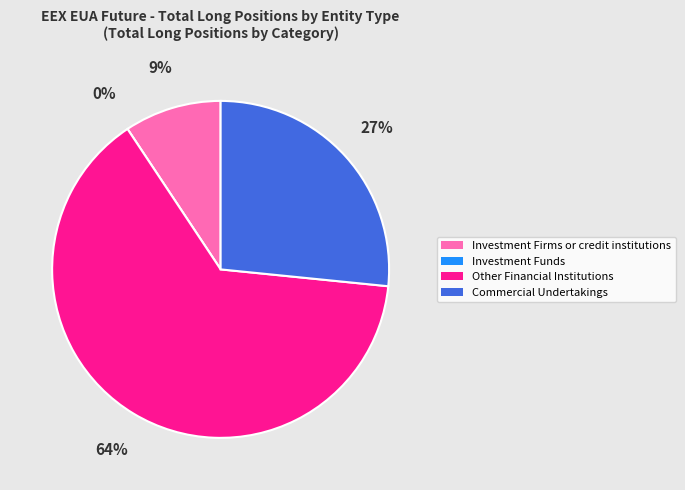

To the nearest percent, what is the difference between the largest and smallest slice percentages?

64%